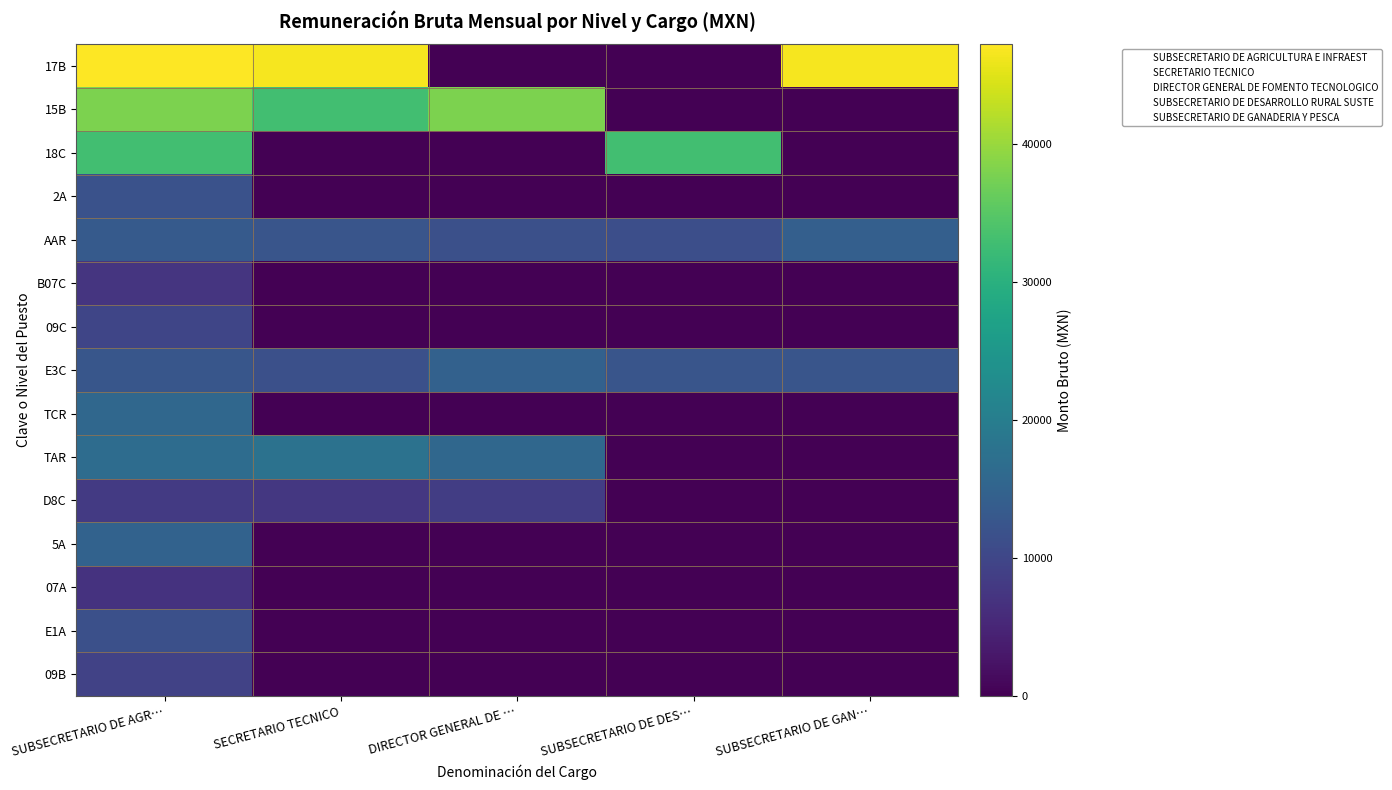

Rank the series at DIRECTOR GENERAL DE … from highest to lowest value.

15B, TAR, E3C, AAR, D8C, 17B, 18C, 2A, B07C, 09C, TCR, 5A, 07A, E1A, 09B